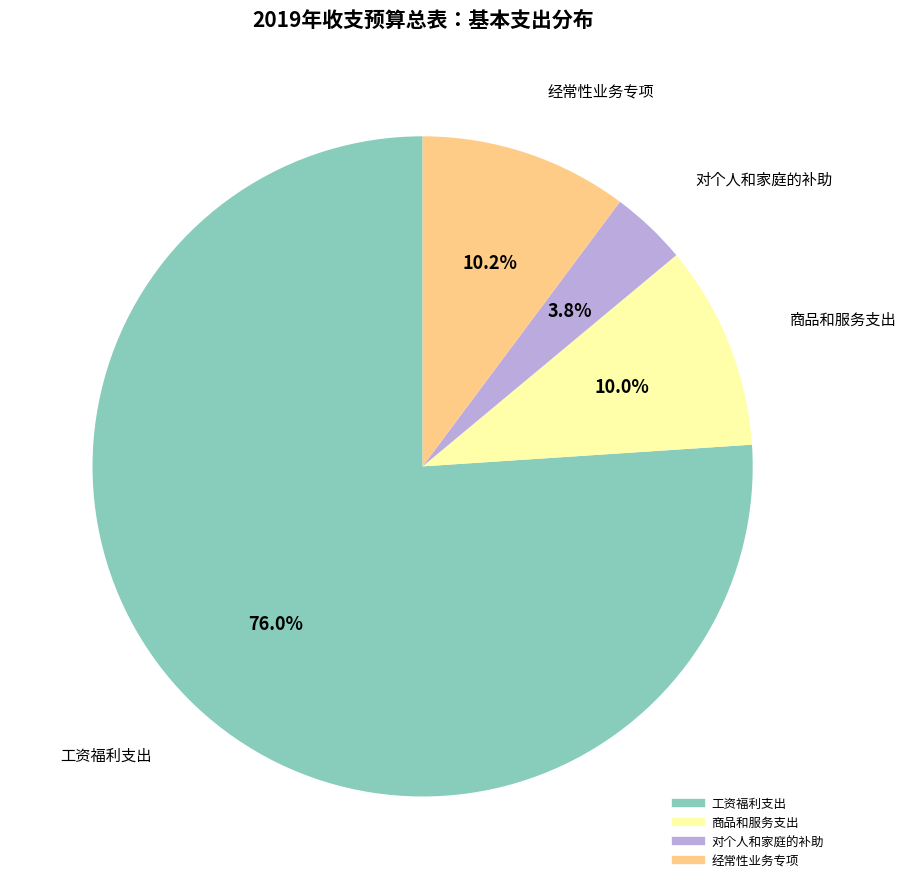

The 工资福利支出 slice represents 86% of the pie. True or false?

False